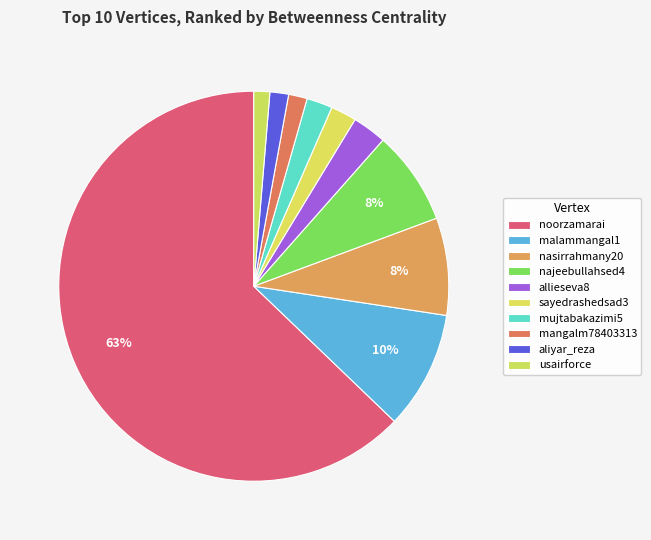

What percentage is the mujtabakazimi5 slice, to the nearest percent?

2%